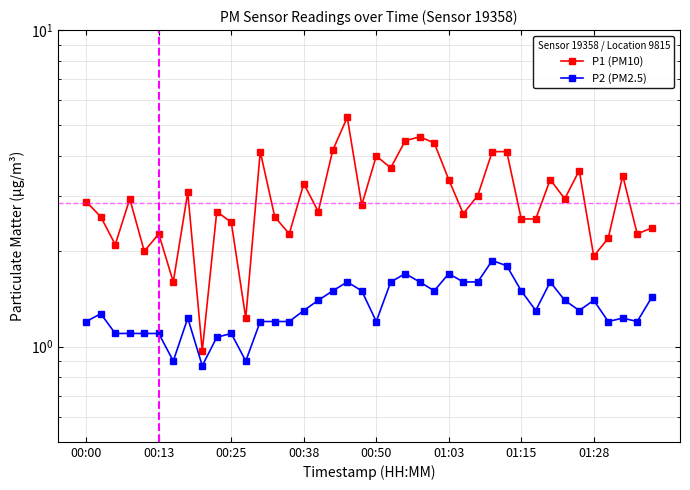

True or false: P1 (PM10) and P2 (PM2.5) intersect in this chart.

False